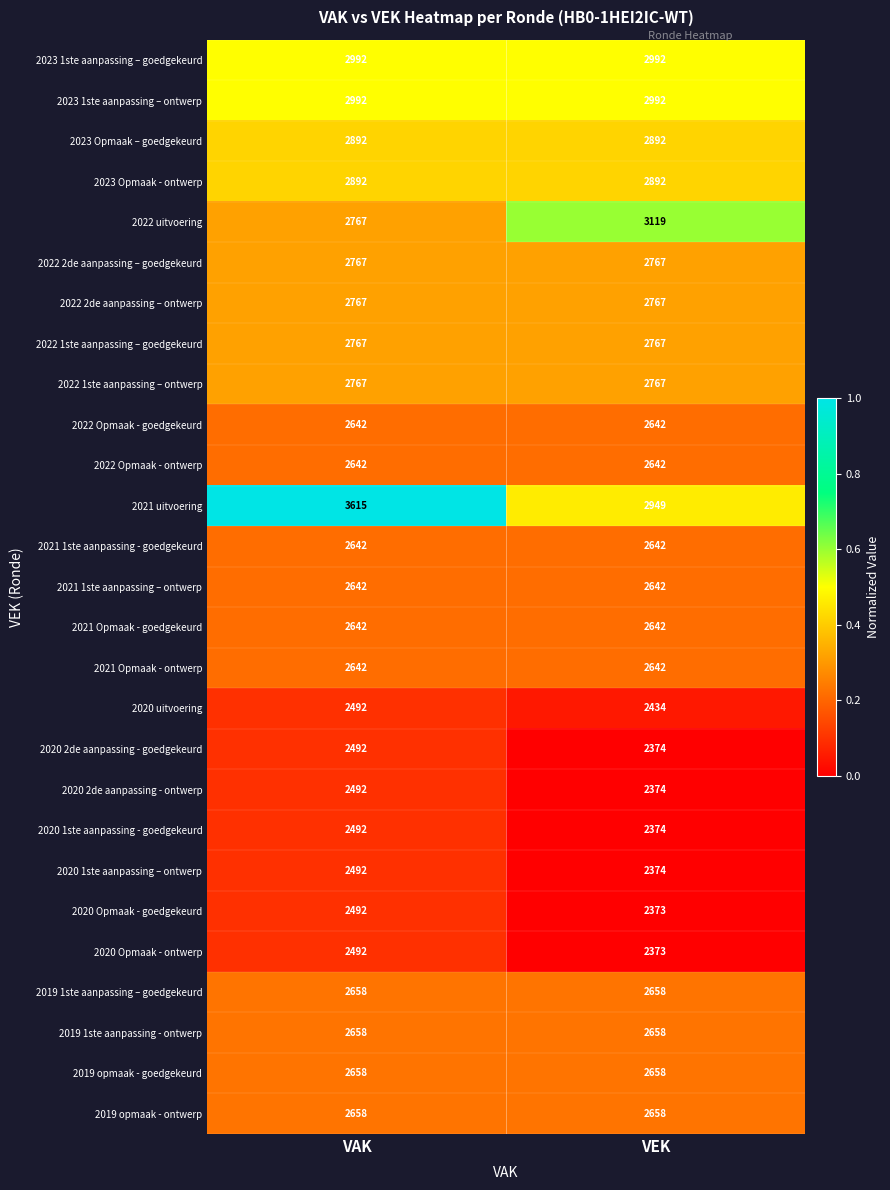

What is the total value across all series at VEK?

72064